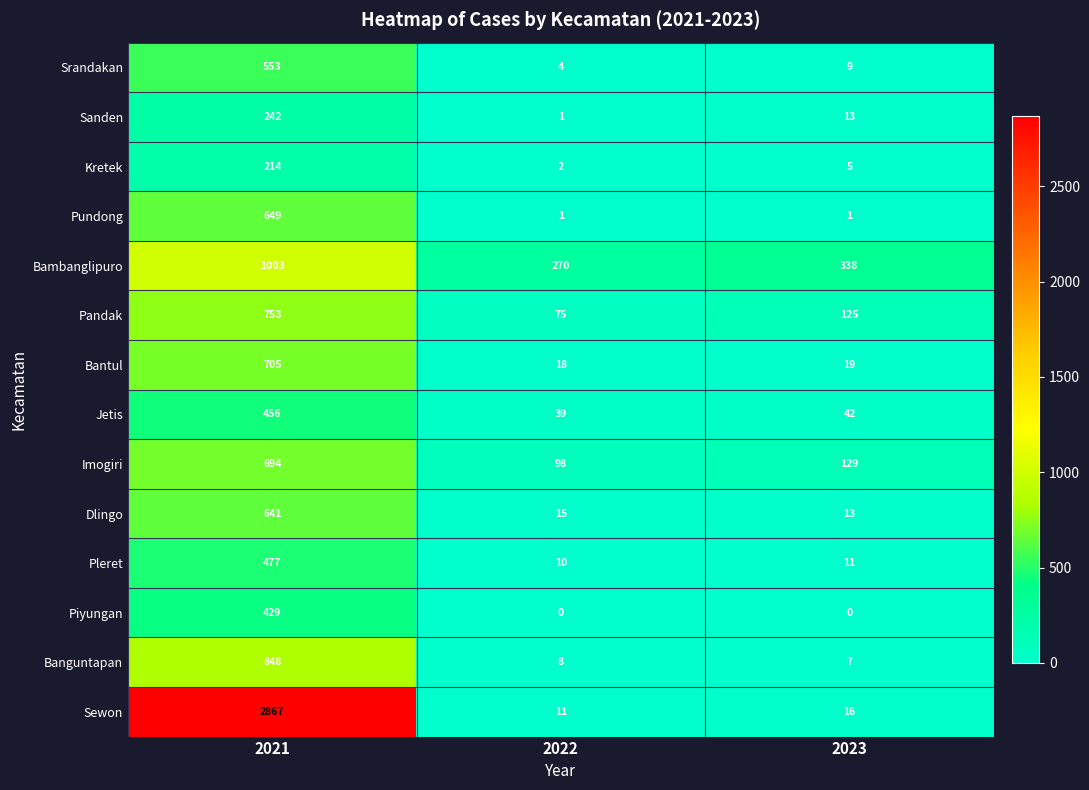

Where does the Sanden series first go above 13?

2021